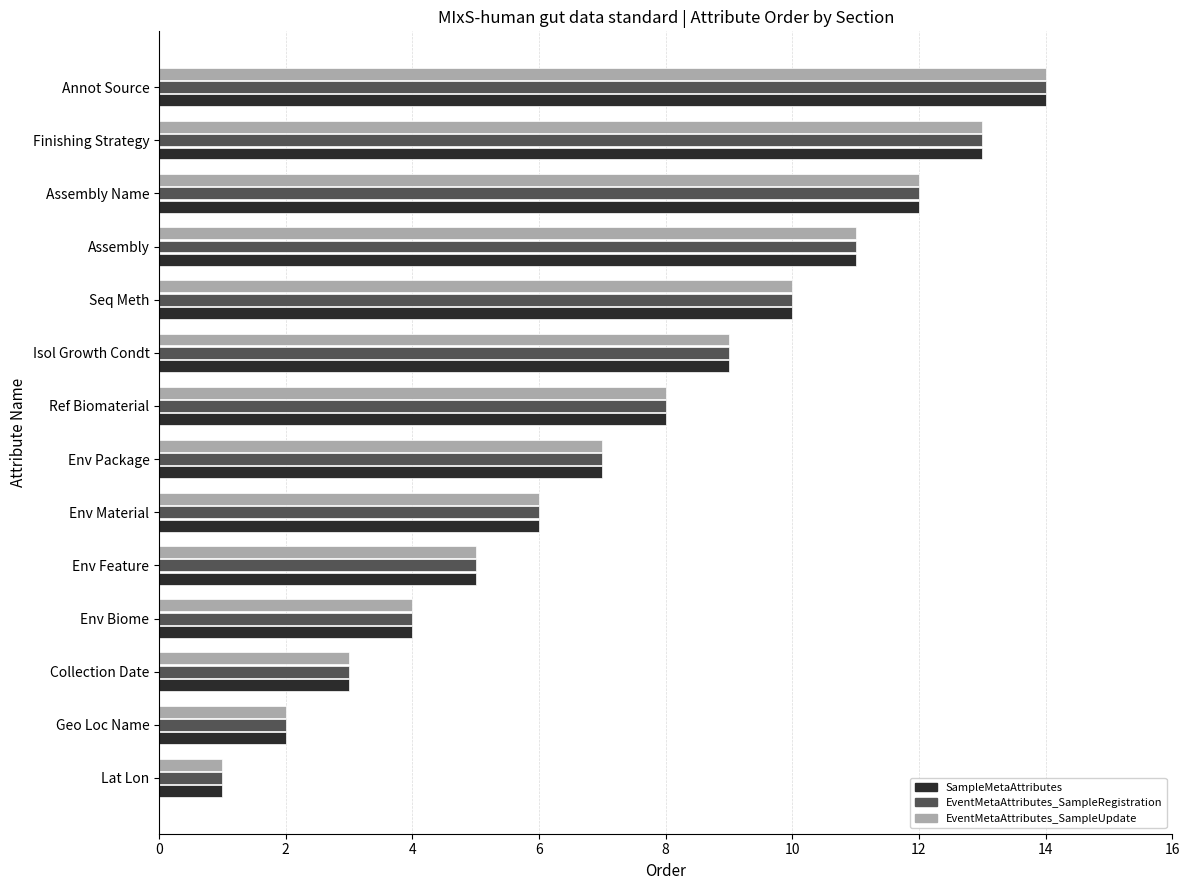

What is the difference between the SampleMetaAttributes values at Assembly and Annot Source?

3